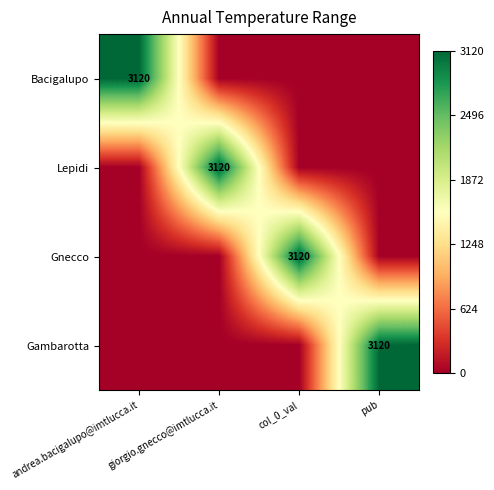

The value of Lepidi at giorgio.gnecco@imtlucca.it is 3120. True or false?

True